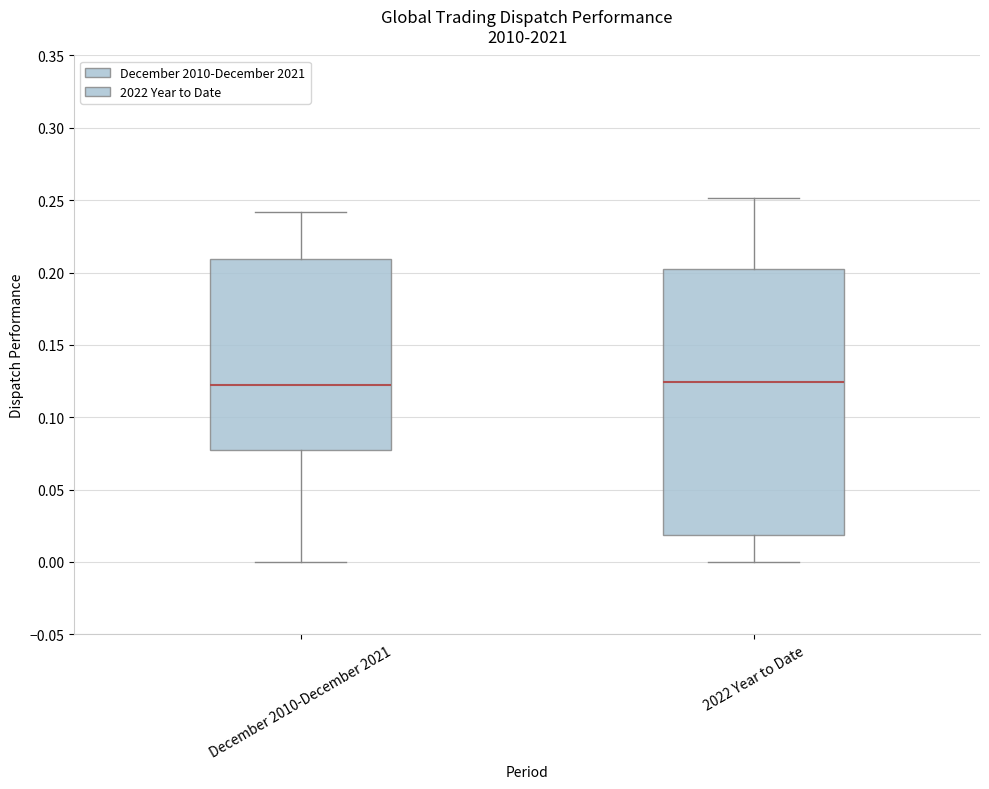

Reading left to right, read every box against the y-axis: the position of its median line, the range the box covers, and the ends of its whiskers. The values are not printed on the chart, so give them approximately, as read against the axis.

December 2010-December 2021: median 0.120, box 0.075 to 0.210, whiskers 0.000 to 0.240
2022 Year to Date: median 0.125, box 0.020 to 0.205, whiskers 0.000 to 0.250